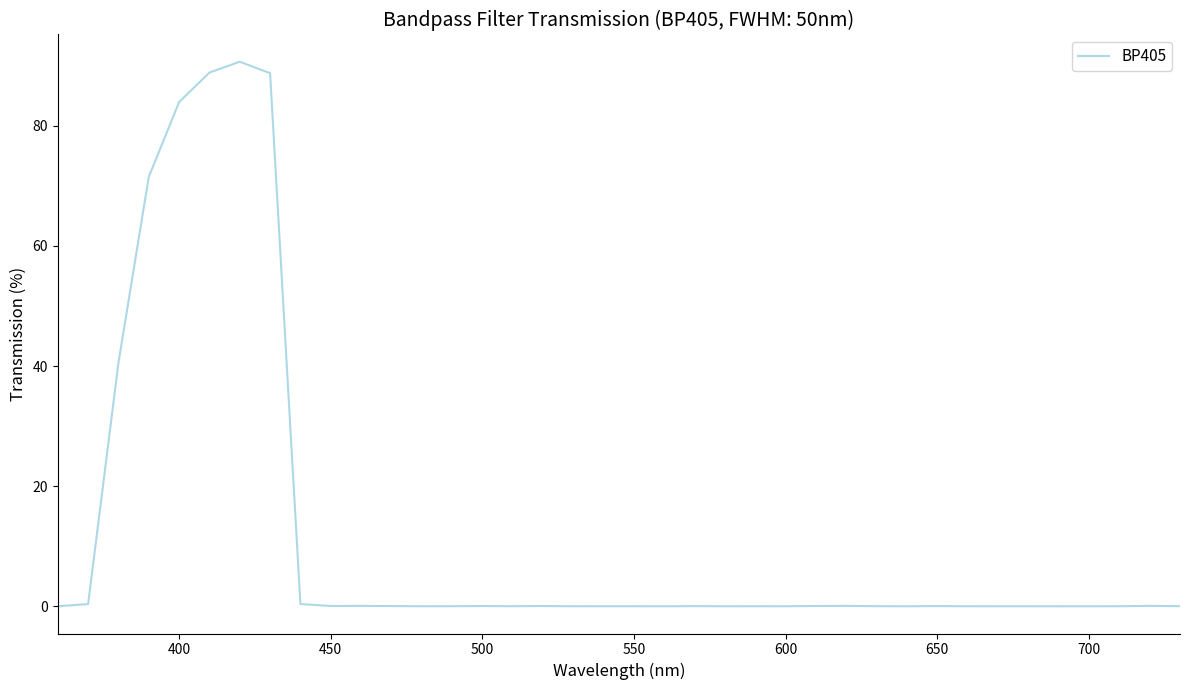

Is this an area chart (filled region under the line)?

No